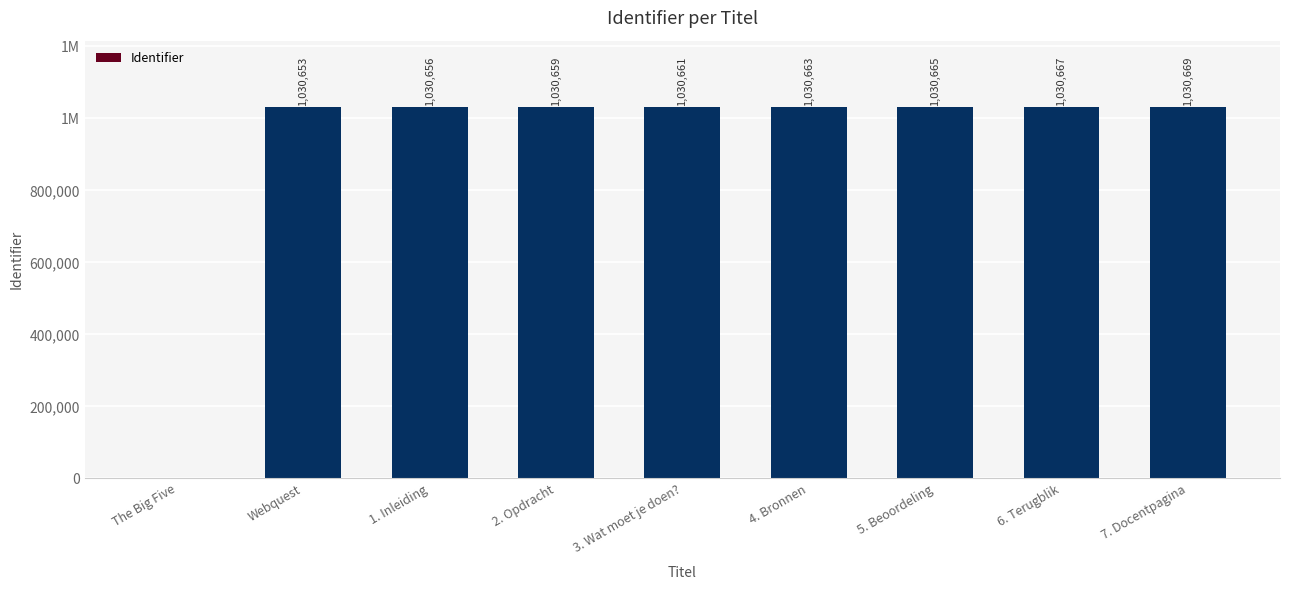

Are the bars horizontal?

No